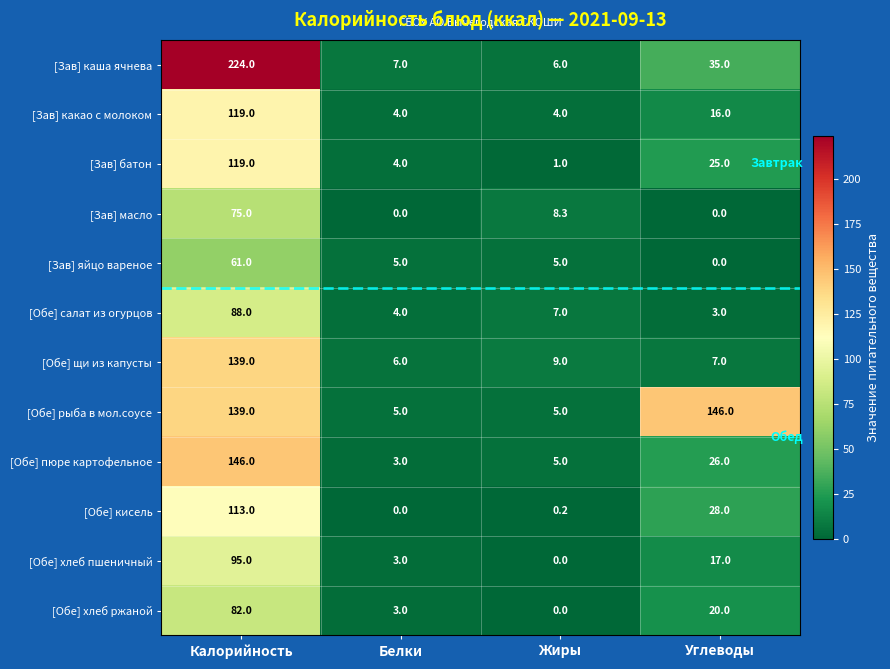

What is the average value of the [Обе] кисель series?

35.3